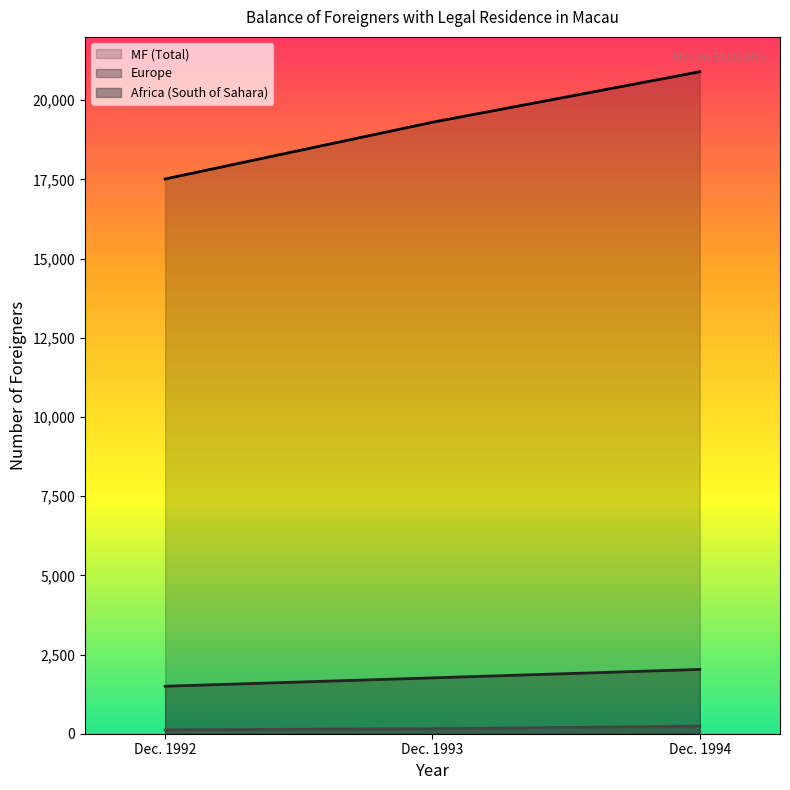

At Dec. 1994, list the series in order from smallest to largest.

Africa (South of Sahara), Europe, MF (Total)